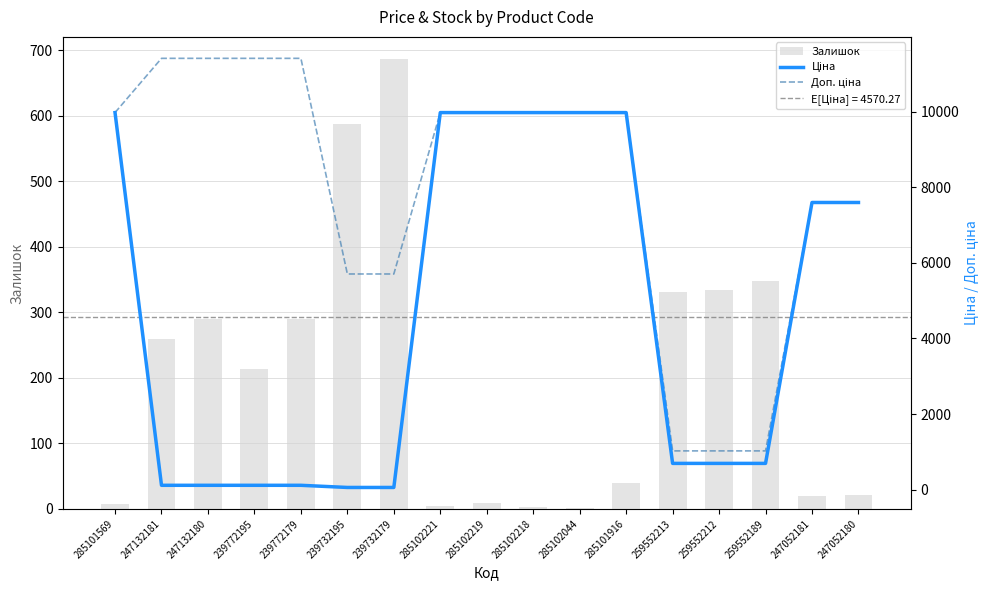

Rank the series by their maximum value, from lowest to highest.

Залишок, Ціна, Доп. ціна